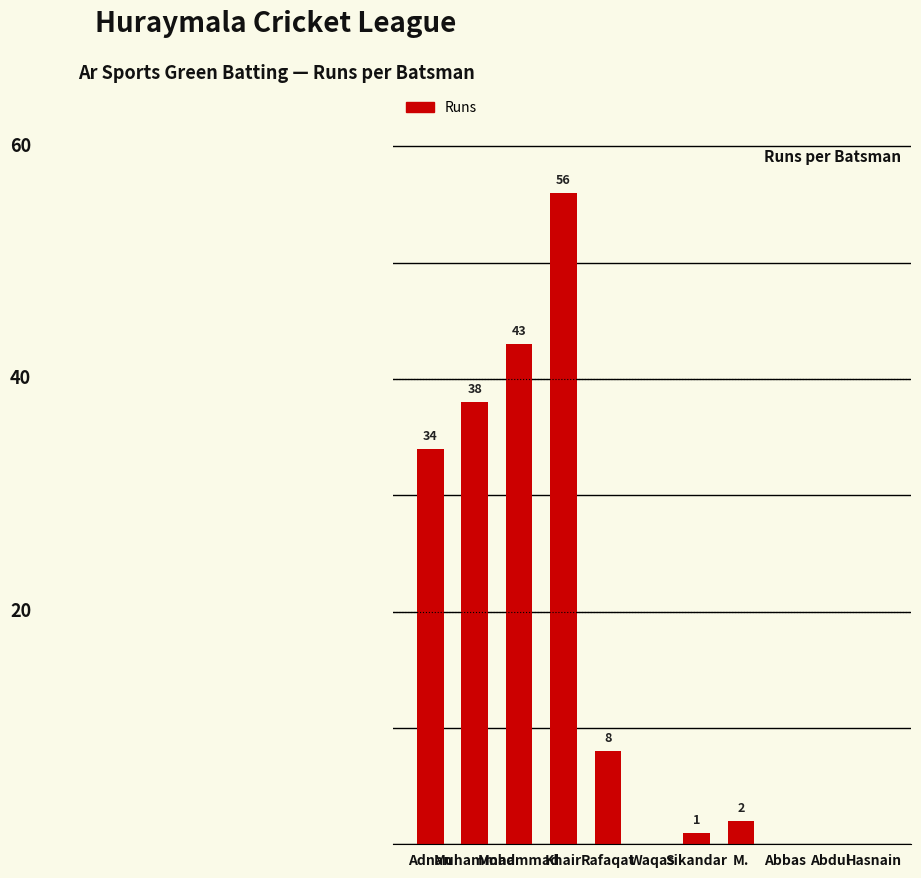

Does the chart contain any negative values?

No